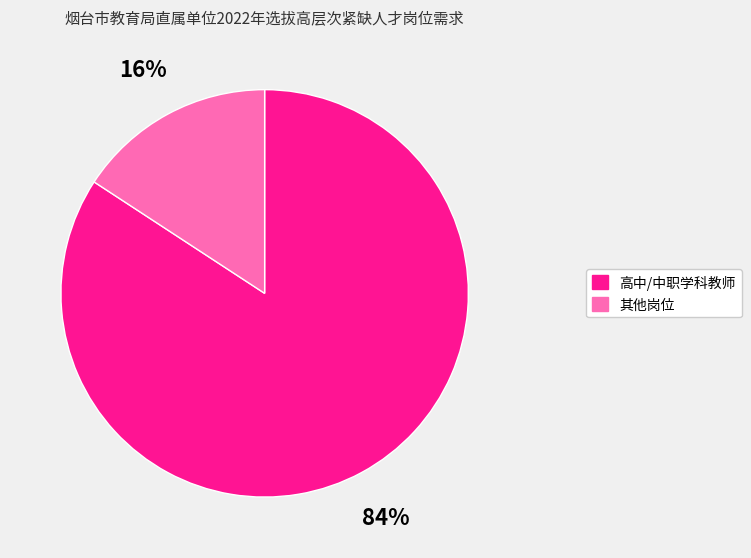

Which category accounts for the majority?

高中/中职学科教师